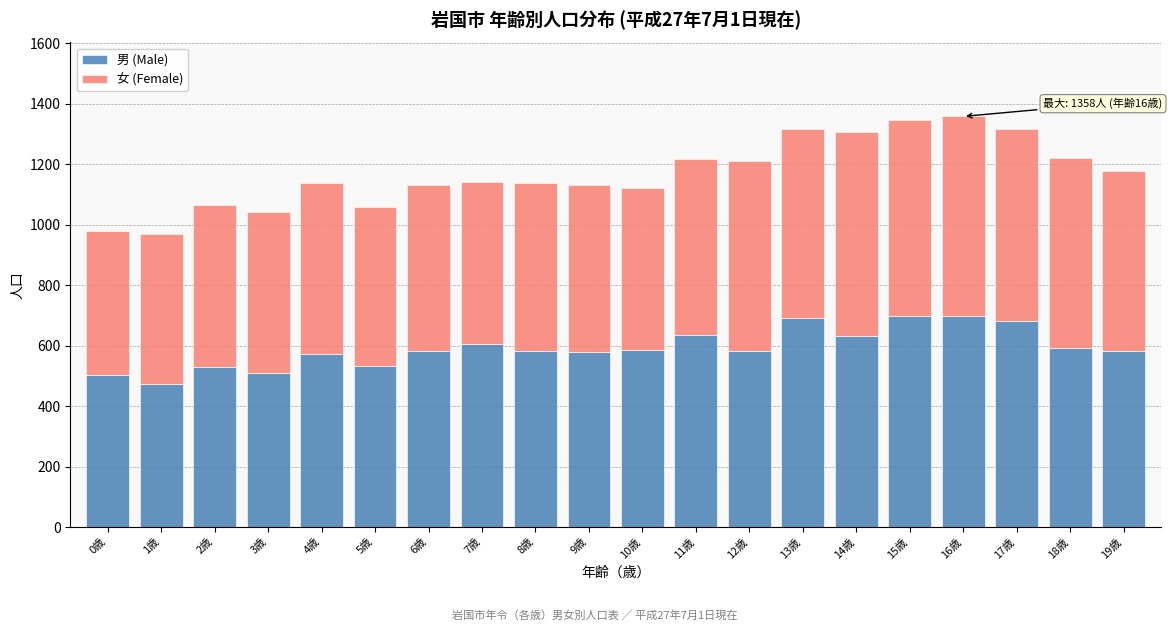

What is the total value across all series at 9歳?

1130